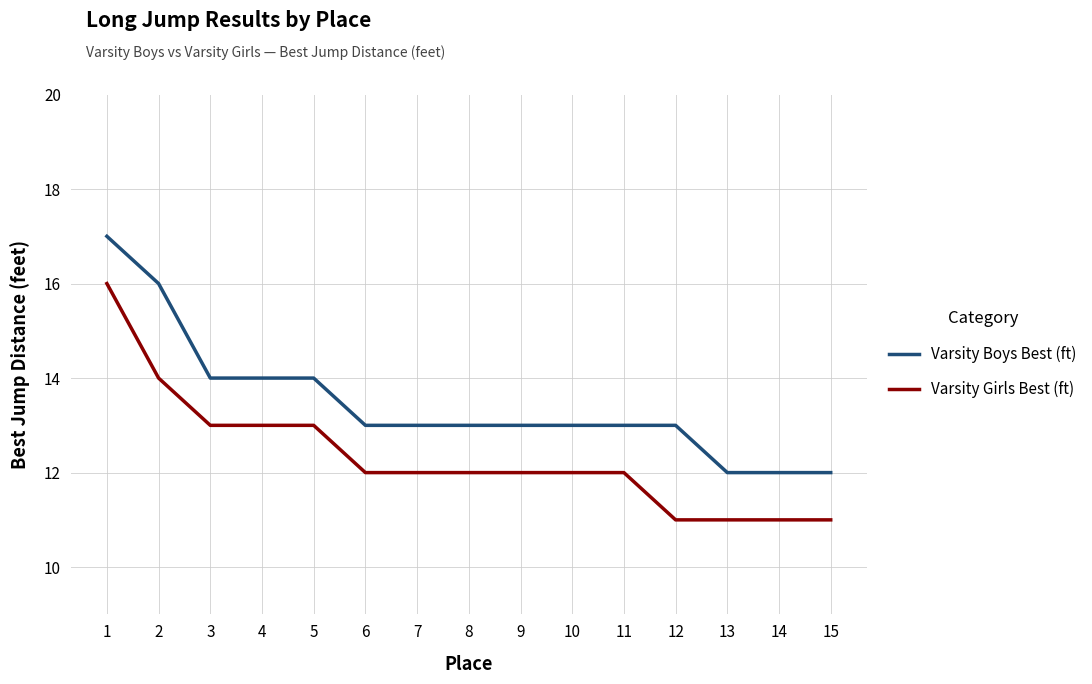

What are all the series names shown in the legend?

Varsity Boys Best (ft), Varsity Girls Best (ft)